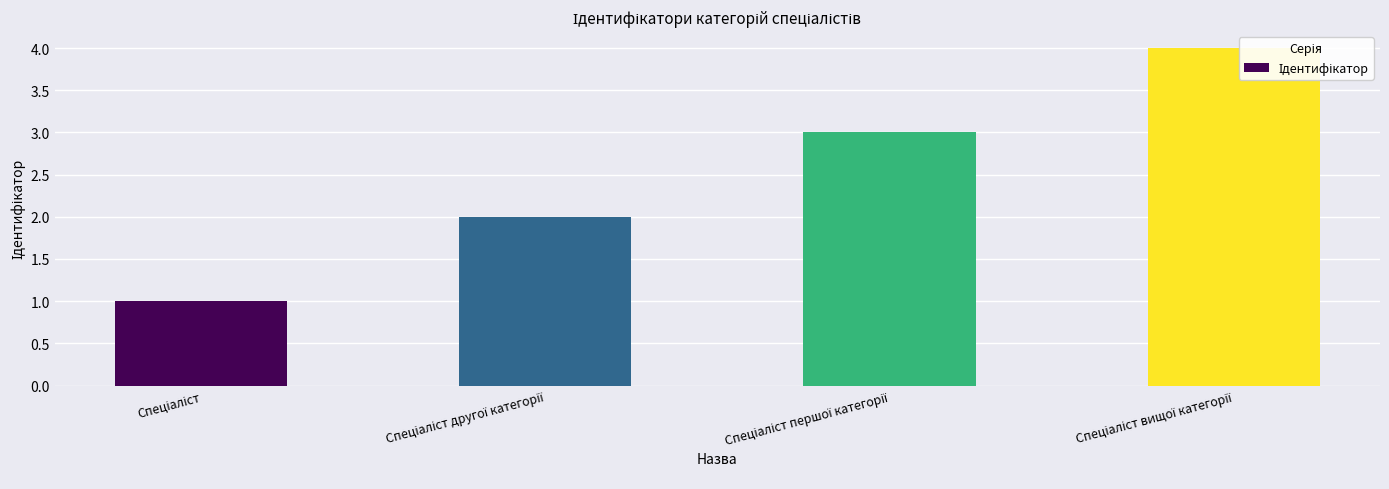

What is the value of the 1st bar from the left?

1